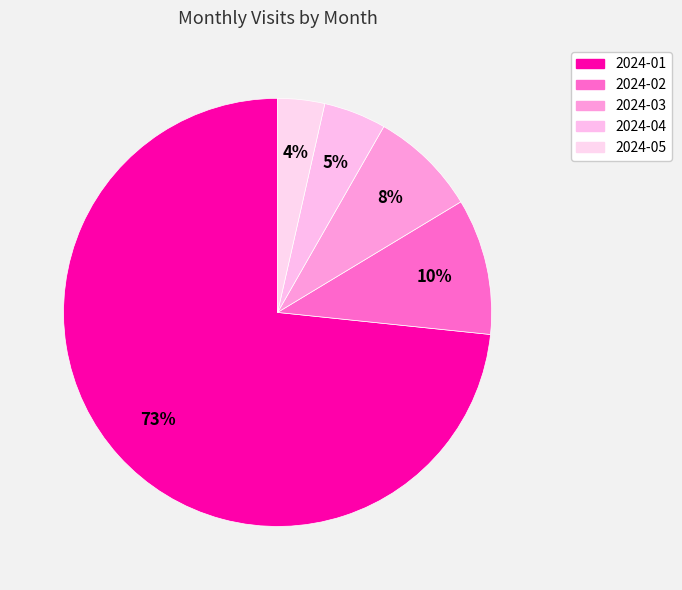

Approximately how many times larger is the value at 2024-05 compared to 2024-03?

0.4